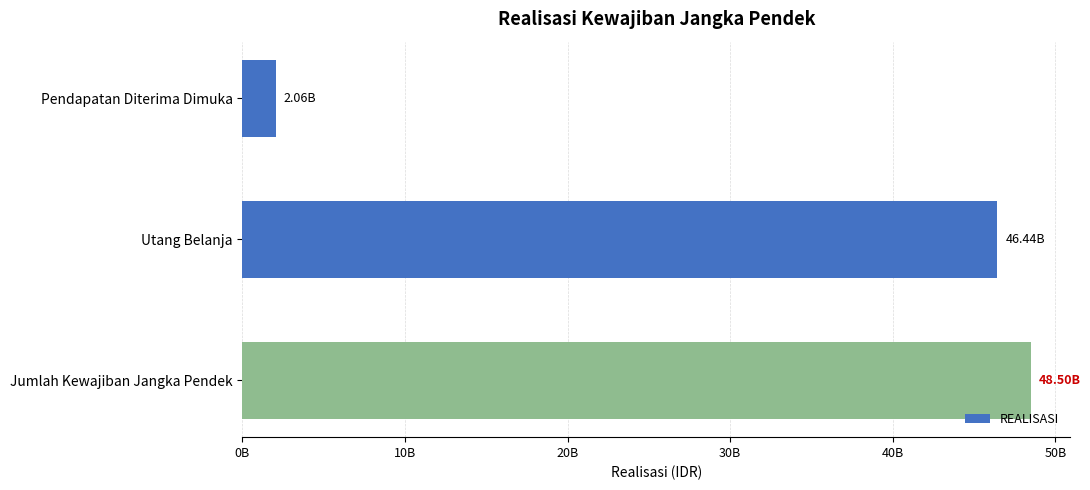

Are the bars horizontal?

Yes